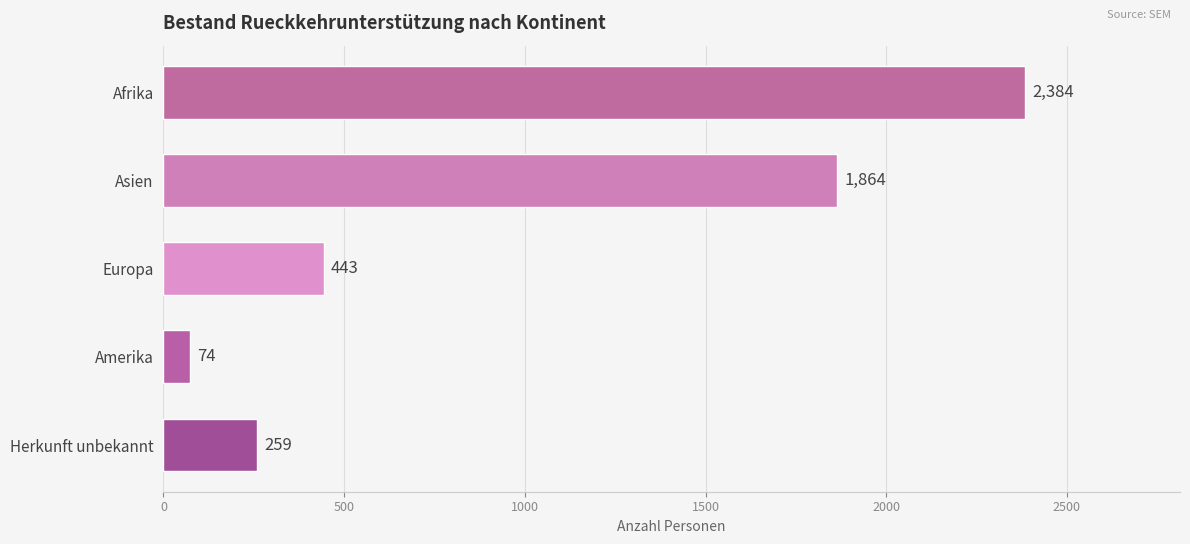

How many values are below 443?

2